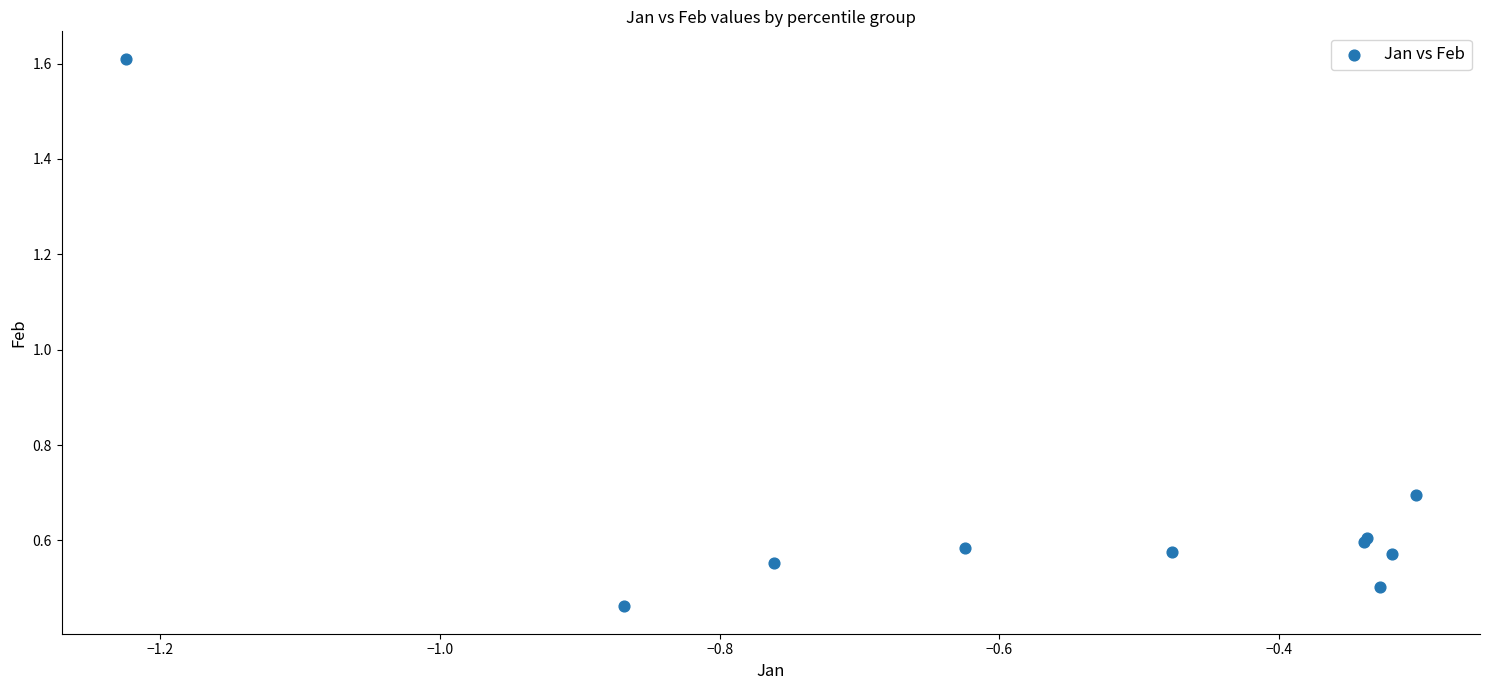

What Y value in the scatter plot is closest to 1?

0.7